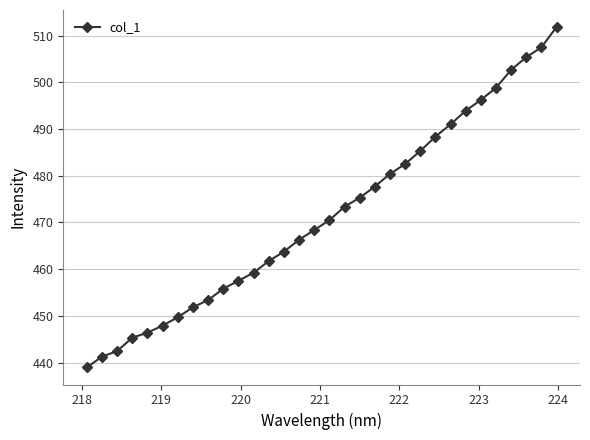

What is the value of the 22nd point from the left?

482.5